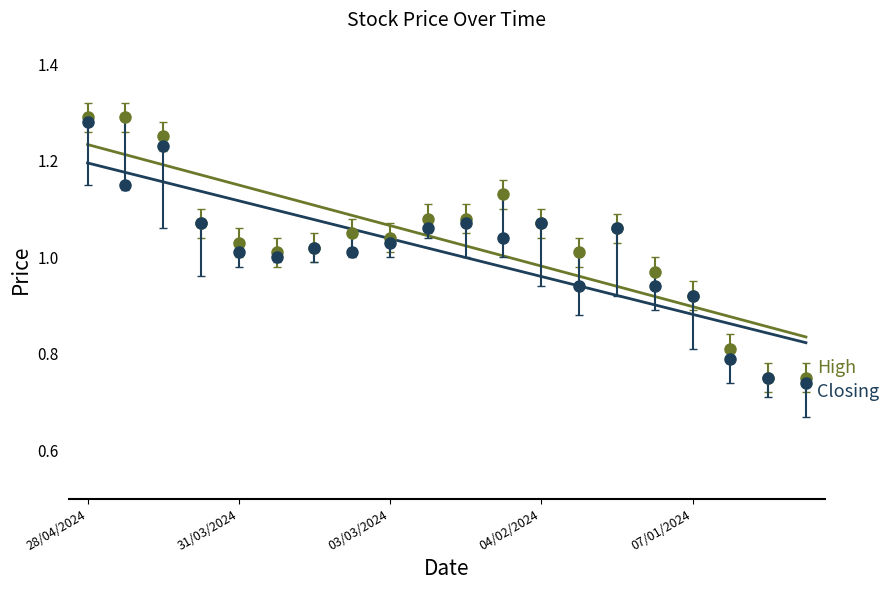

What is the sum of all High values?

20.7